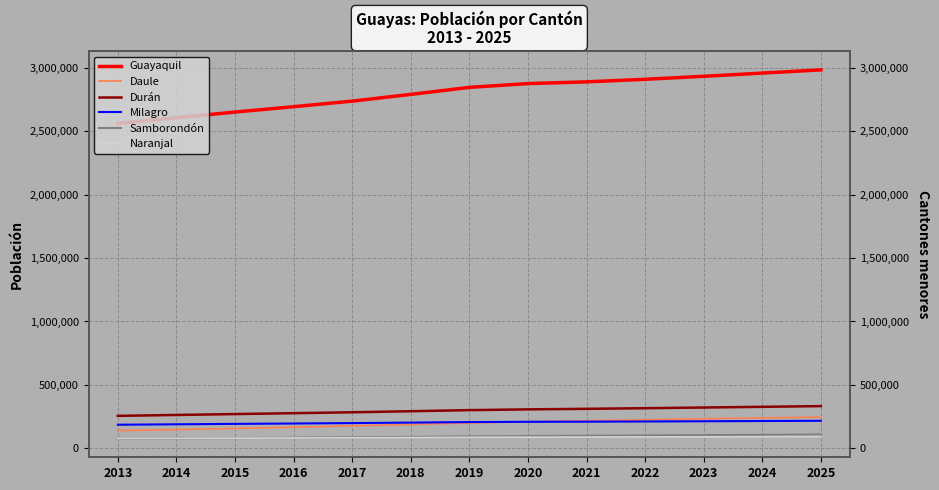

How many lines are shown in the chart?

6